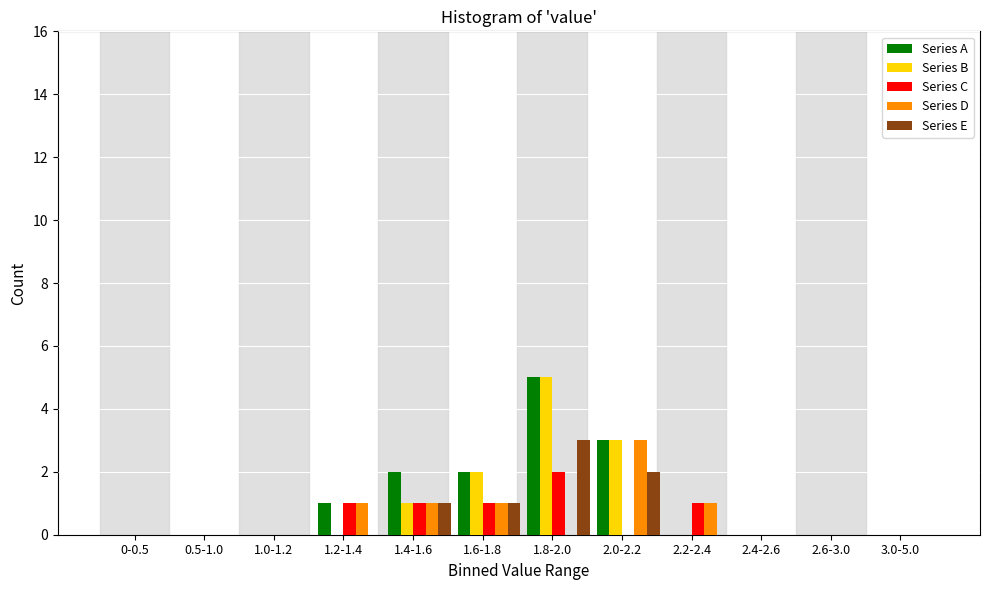

What is the highest value of the Series E series?

3